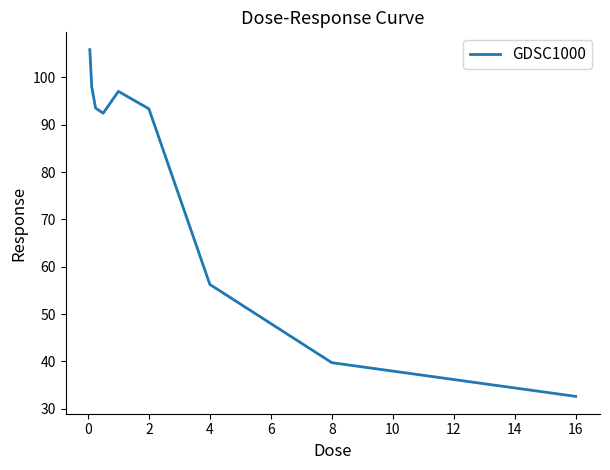

What is the sum of all values?

708.8